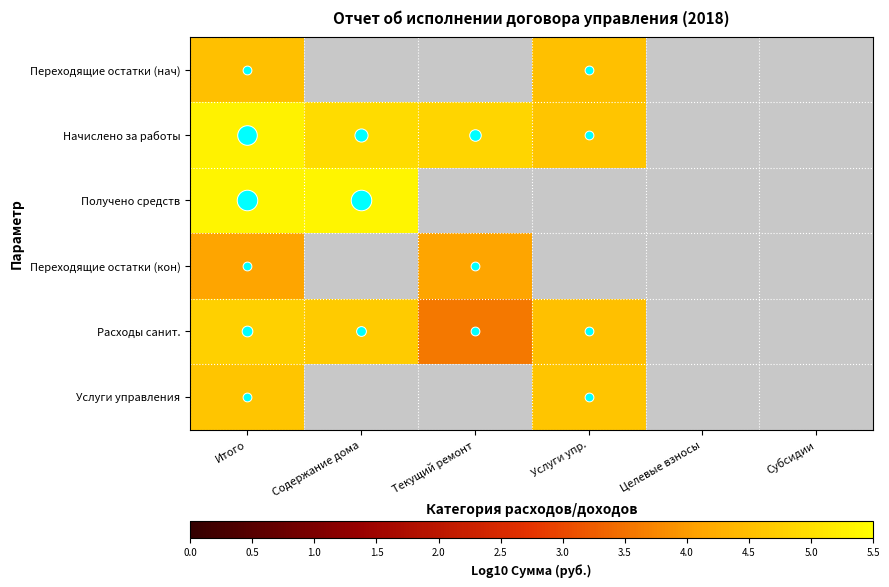

Rank the categories by Расходы санит. value from lowest to highest.

Текущий ремонт, Услуги упр., Содержание дома, Итого, Целевые взносы, Субсидии